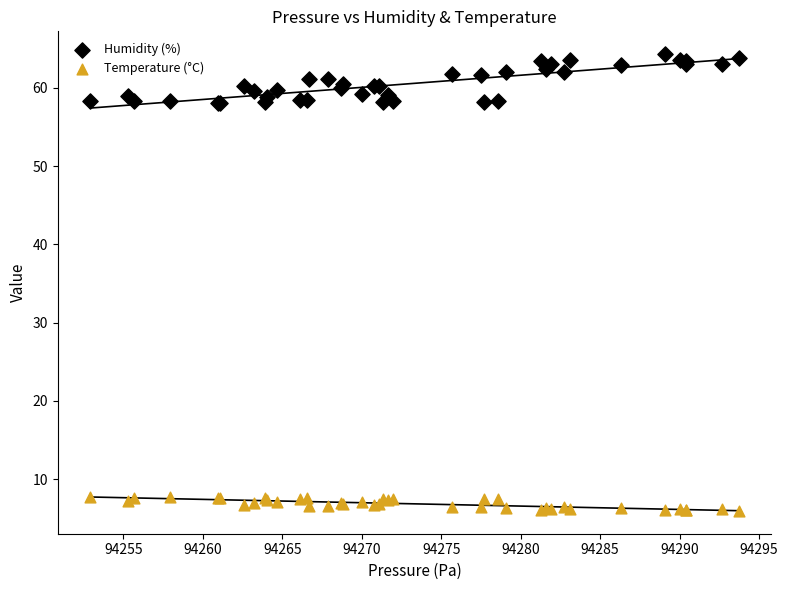

Which series contains the lowest Y value?

Temperature (°C)